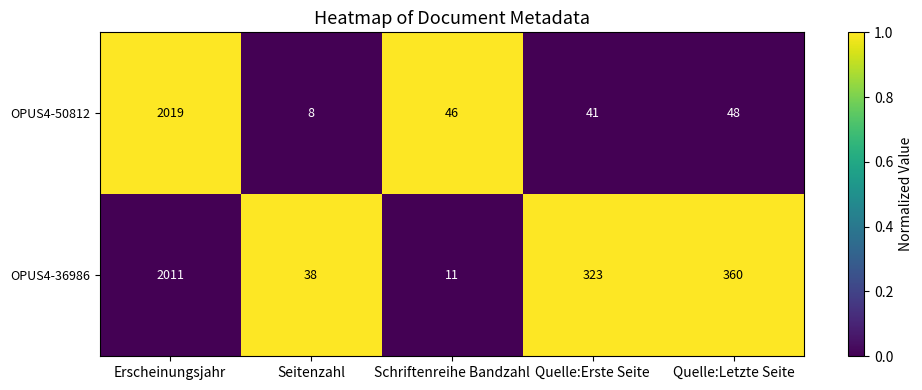

What is the maximum value shown in the chart?

2019